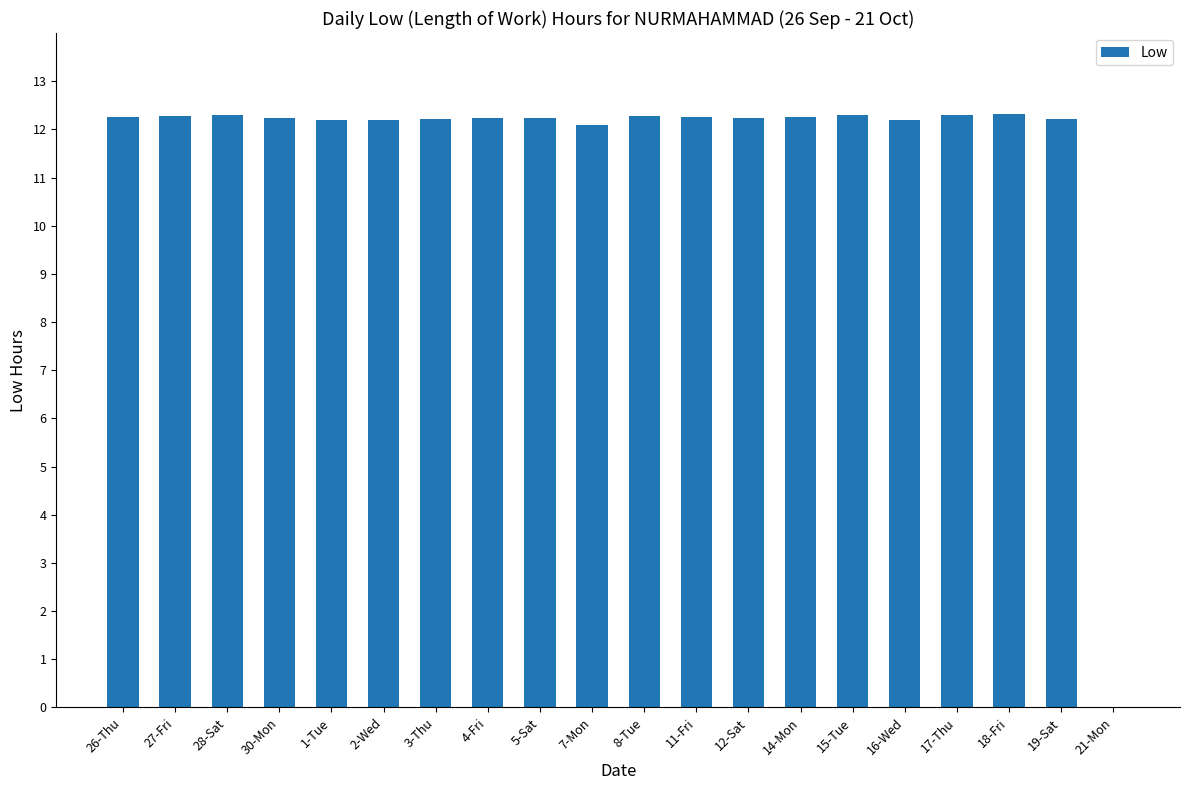

What value does the data have at 7-Mon?

12.1